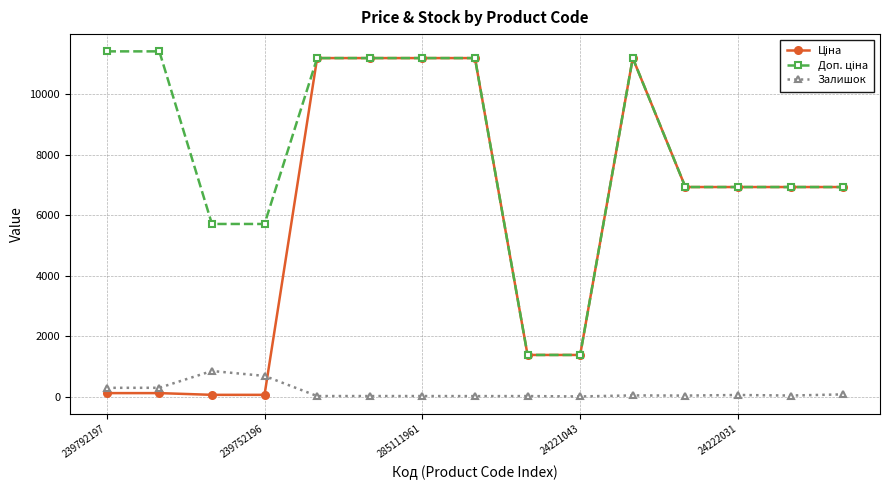

What is the greatest value displayed?

11410.0